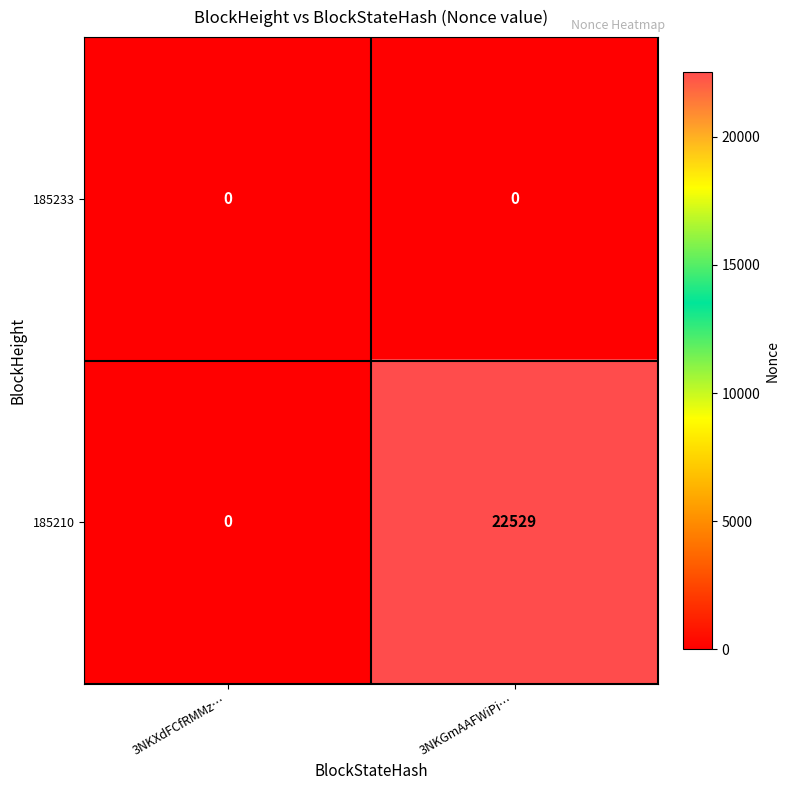

At which label is 185210 closest to 11264?

3NKXdFCfRMMz…